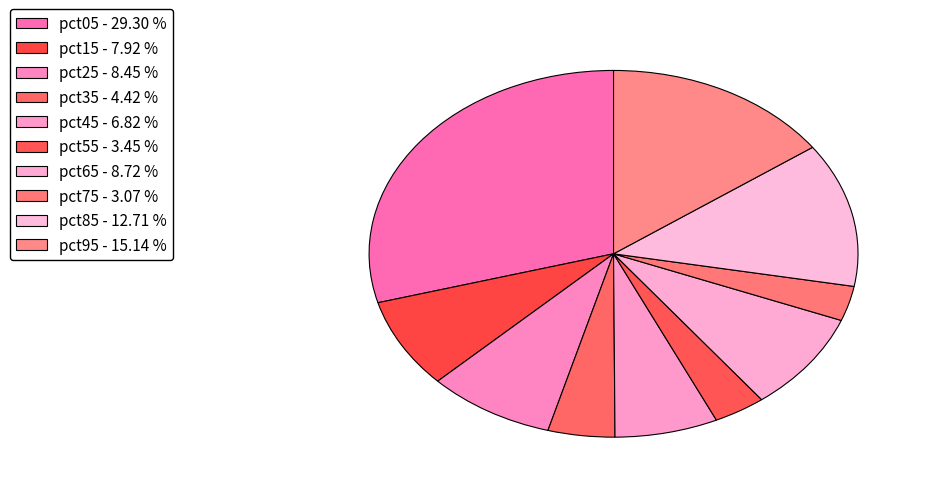

Which has a higher value, pct35 or pct55?

pct35